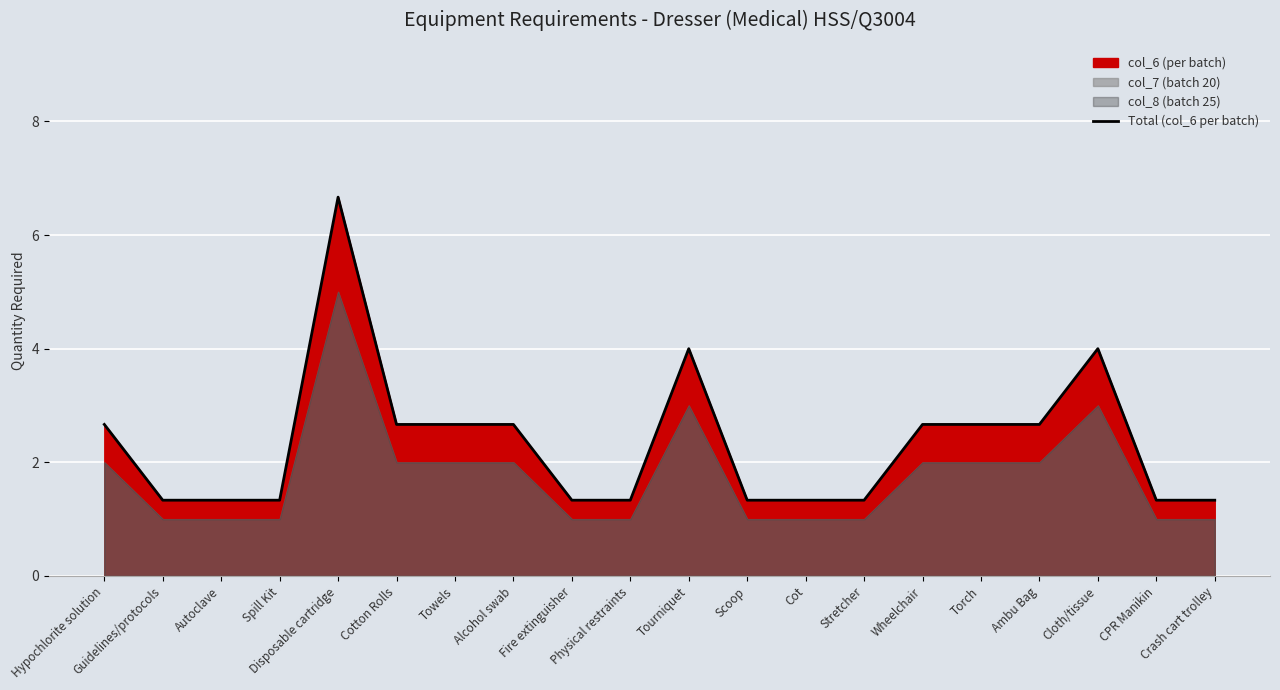

What is the label of the 13th point from the right?

Alcohol swab